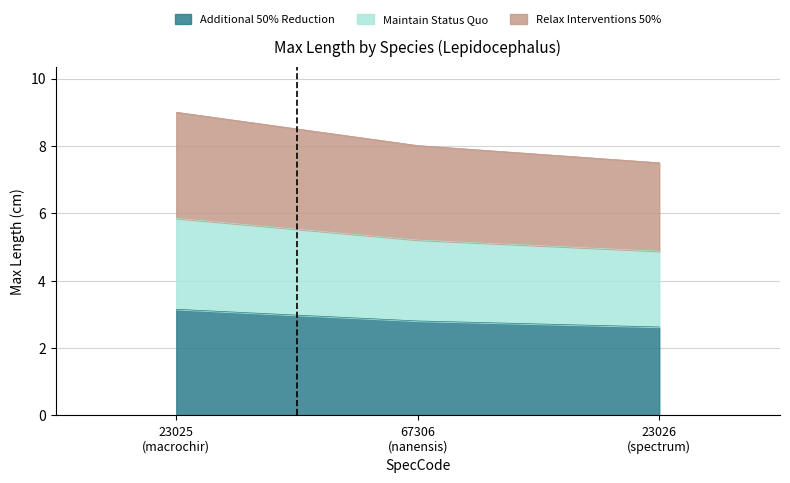

What is the average value?

2.9